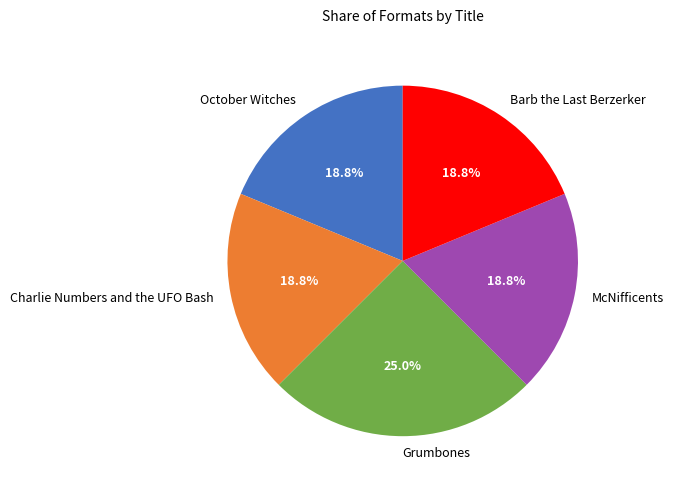

Count the number of slices in the pie.

5